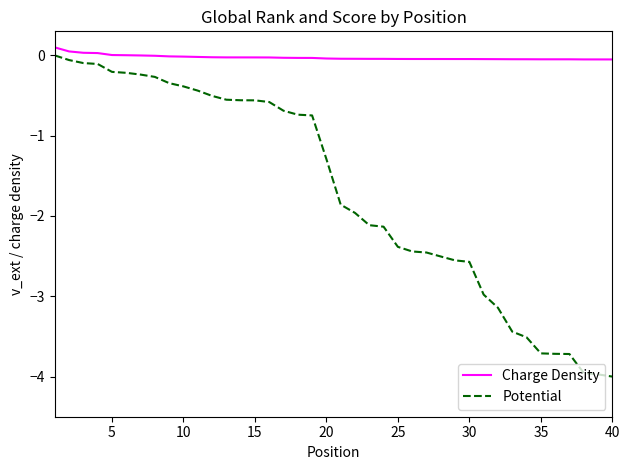

Which series has the largest range (max minus min)?

Potential